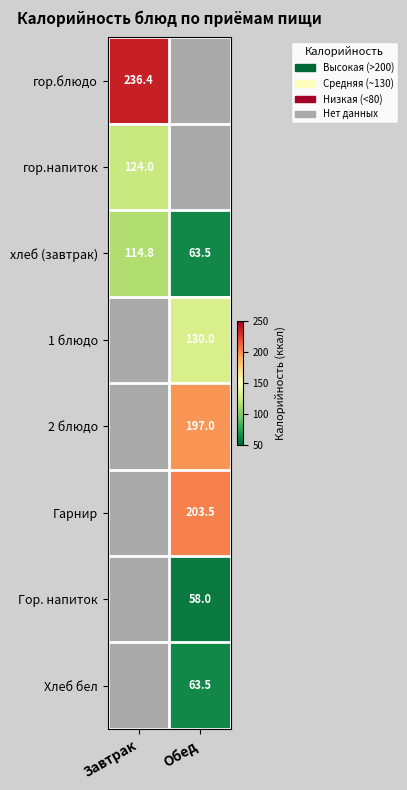

What is the difference between the maximum and minimum values in the хлеб (завтрак) series?

51.3